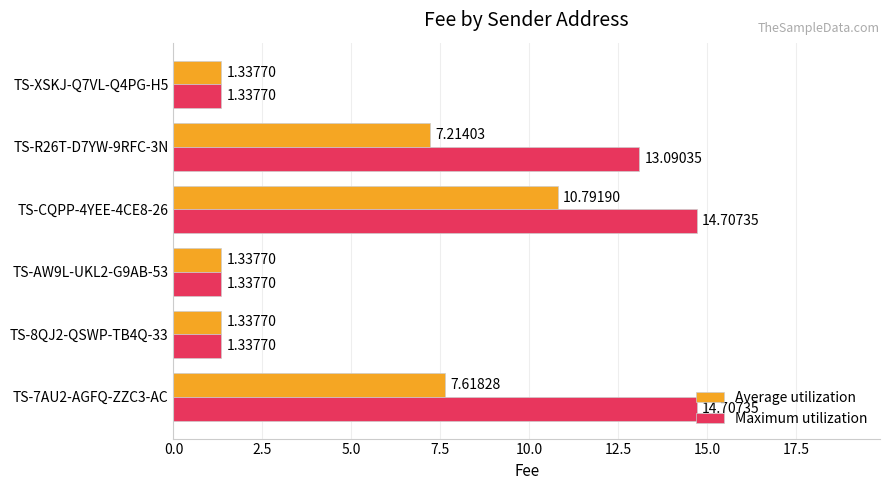

What is the average value of the Average utilization series?

4.9